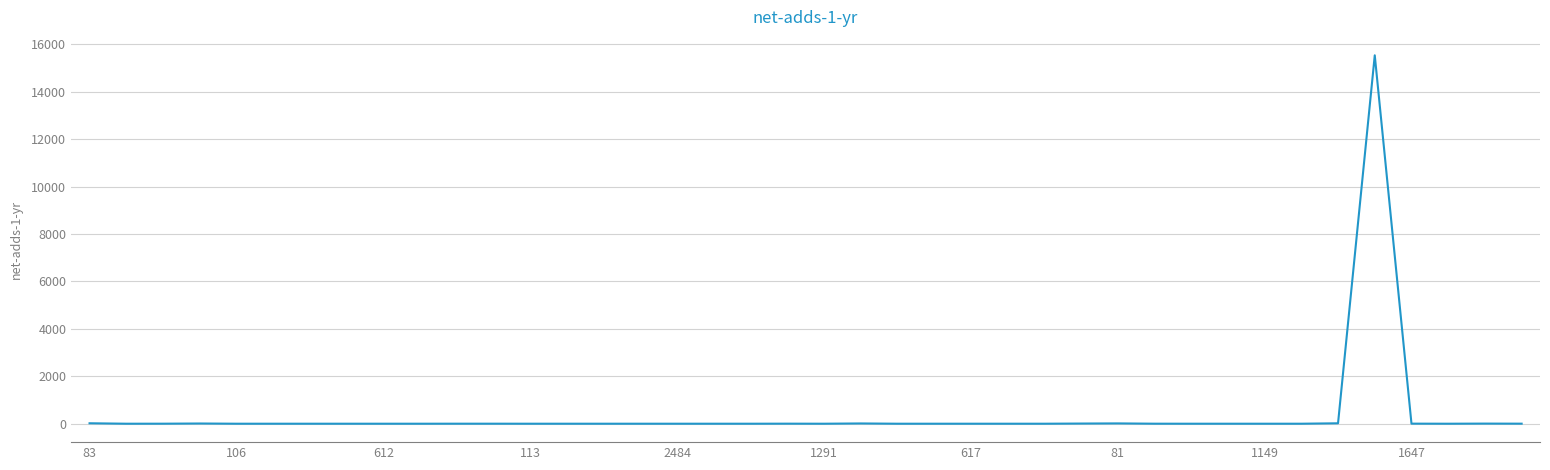

What is the maximum value shown in the chart?

15542